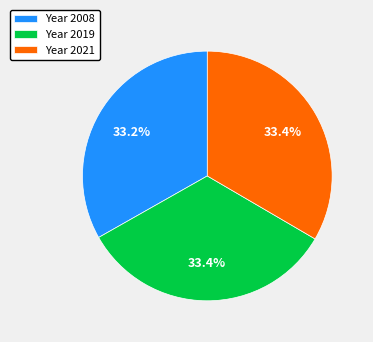

Do Year 2008 and Year 2021 together represent more than half of the pie?

Yes